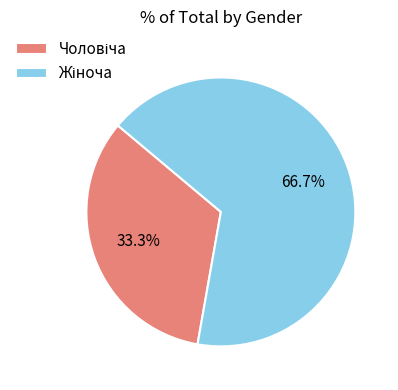

Is there any slice that represents more than half of the pie?

Yes